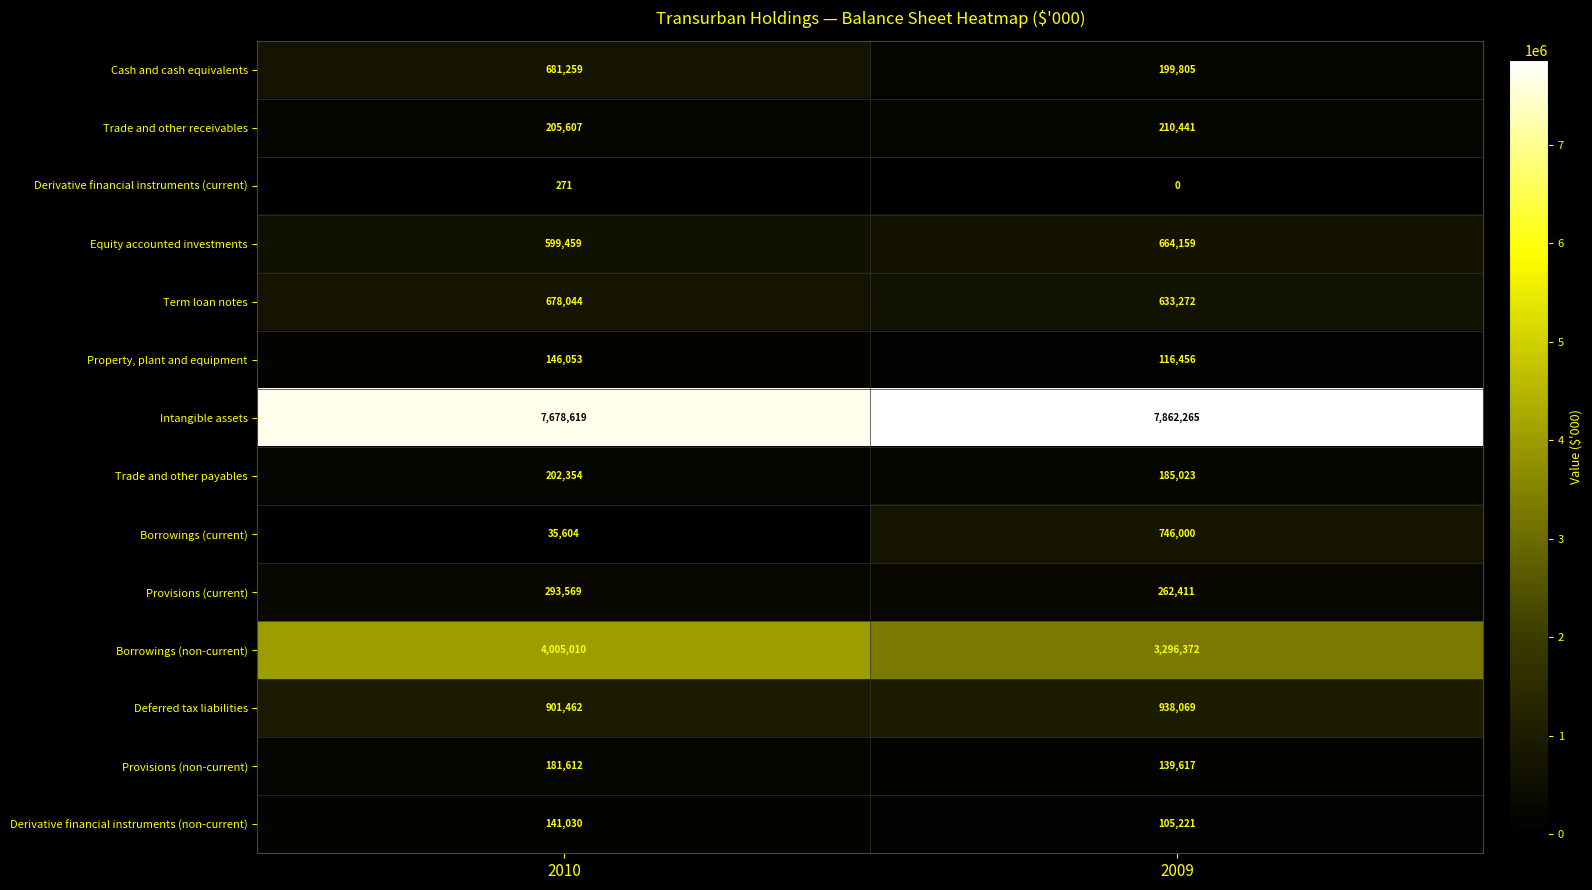

Reading left to right, extract all data points from this chart.

Cash and cash equivalents: 2010=681259	2009=199805
Trade and other receivables: 2010=205607	2009=210441
Derivative financial instruments (current): 2010=271	2009=0
Equity accounted investments: 2010=599459	2009=664159
Term loan notes: 2010=678044	2009=633272
Property, plant and equipment: 2010=146053	2009=116456
Intangible assets: 2010=7678619	2009=7862265
Trade and other payables: 2010=202354	2009=185023
Borrowings (current): 2010=35604	2009=746000
Provisions (current): 2010=293569	2009=262411
Borrowings (non-current): 2010=4005010	2009=3296372
Deferred tax liabilities: 2010=901462	2009=938069
Provisions (non-current): 2010=181612	2009=139617
Derivative financial instruments (non-current): 2010=141030	2009=105221